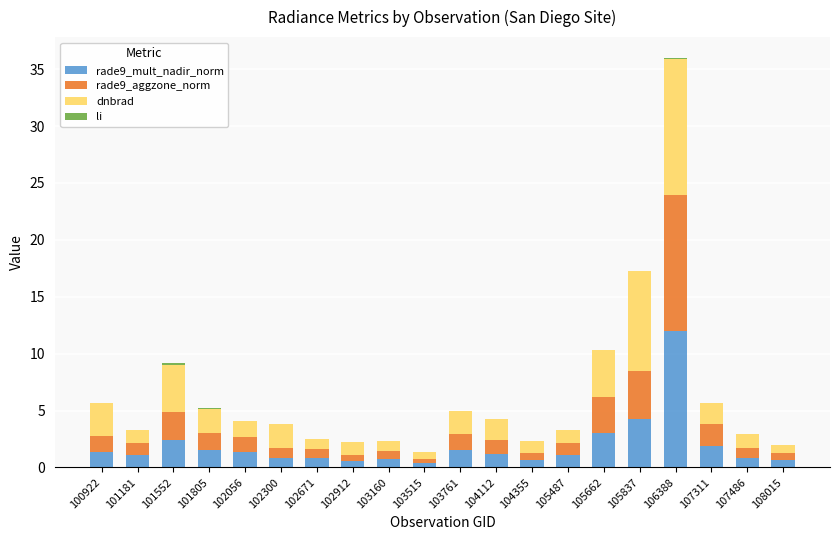

What is the highest value of the rade9_mult_nadir_norm series?

12.0